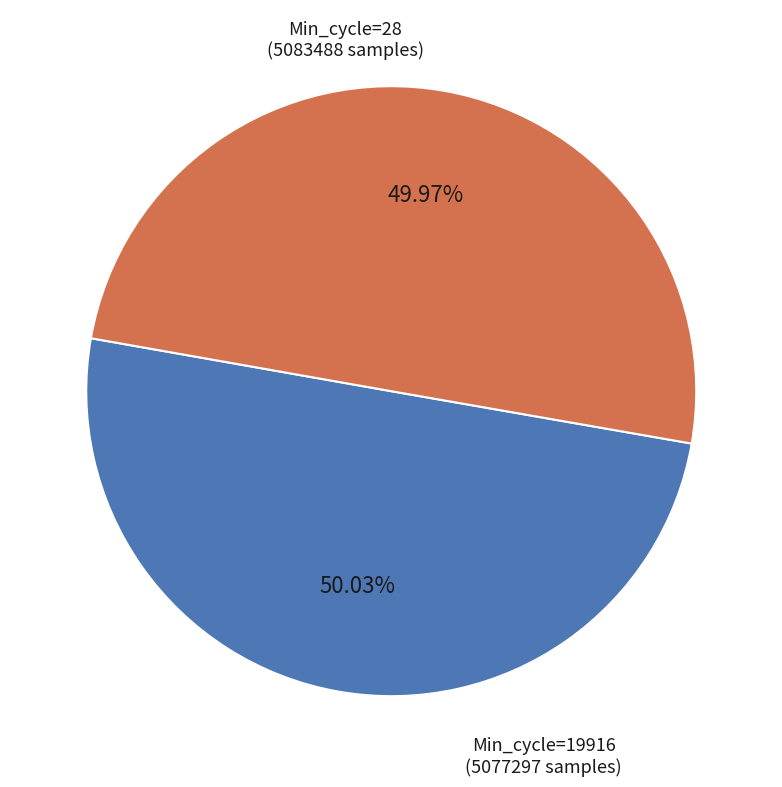

Does any single category account for the majority?

Yes